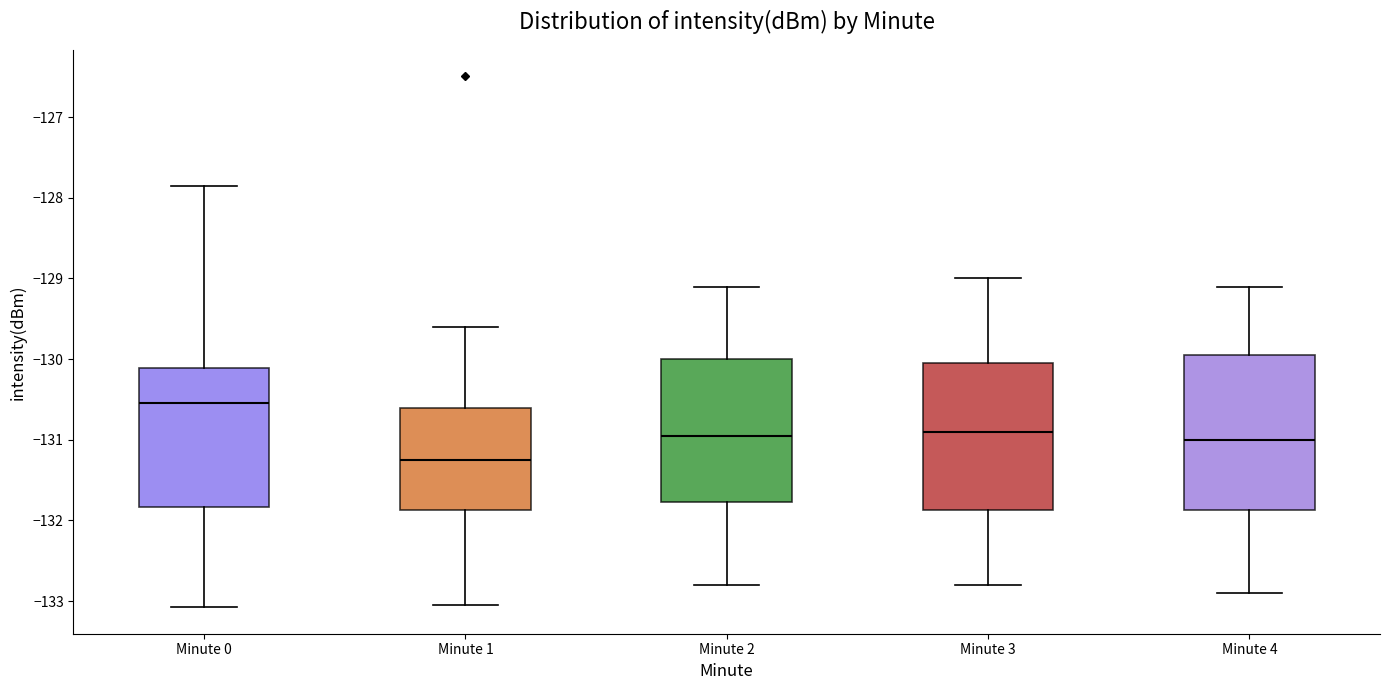

Where does the median line of the box for Minute 4 sit on the y-axis? The values are not printed on the chart, so give them approximately, as read against the axis.

-131.0